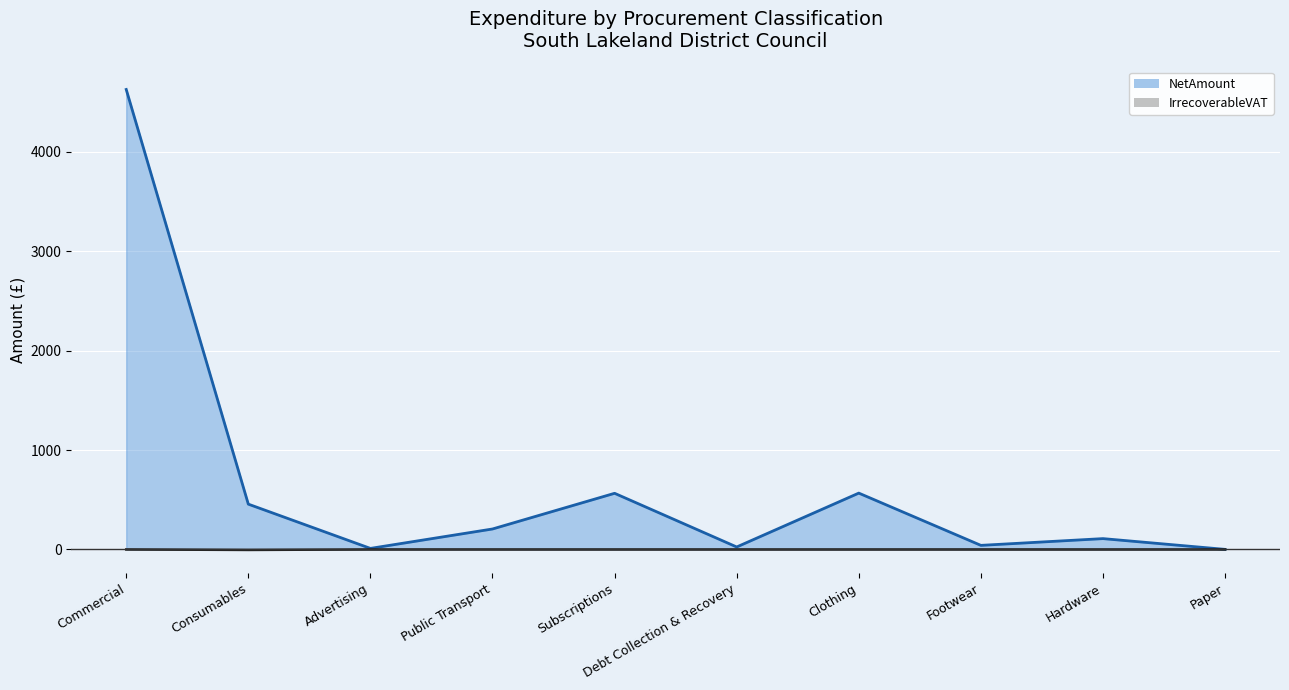

True or false: IrrecoverableVAT (line) and NetAmount (line) cross at least once.

False